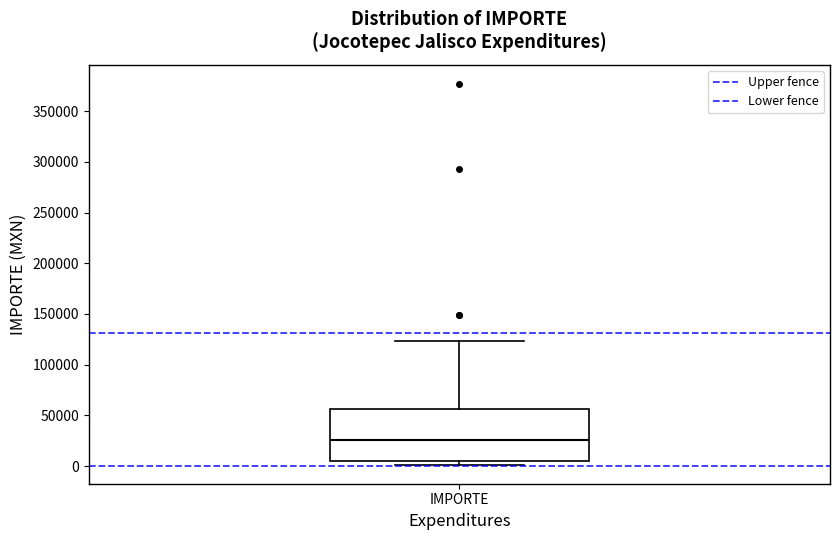

Where does the median line of the box for IMPORTE sit on the y-axis? The values are not printed on the chart, so give them approximately, as read against the axis.

25000